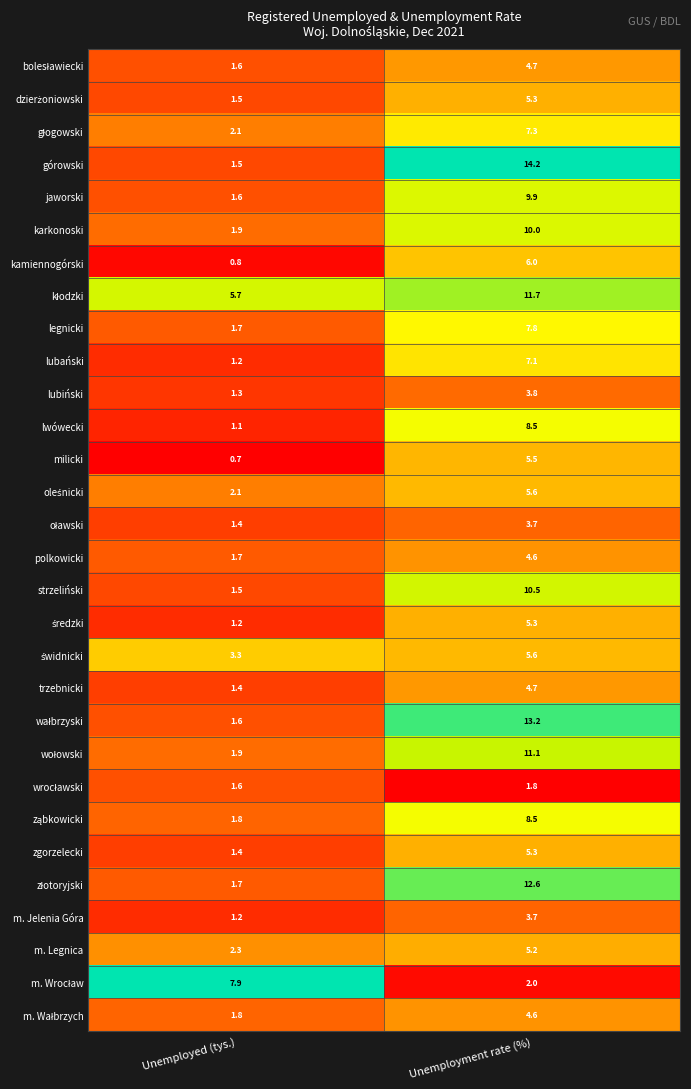

What is the total value across all series at Unemployment rate (%)?

209.8